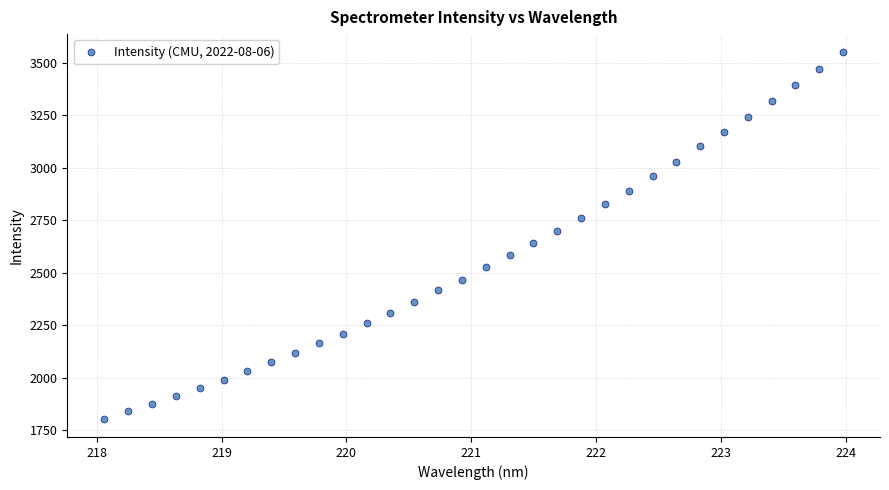

What is the range of Y values (max minus min)?

1746.1